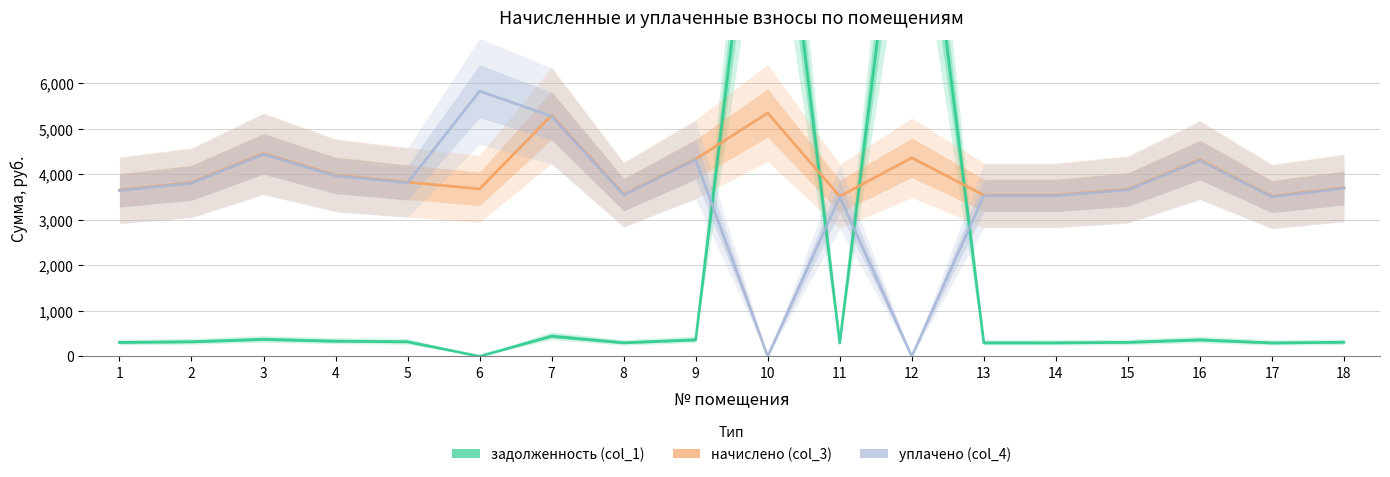

Which series has the largest total across all categories?

начислено (col_3)